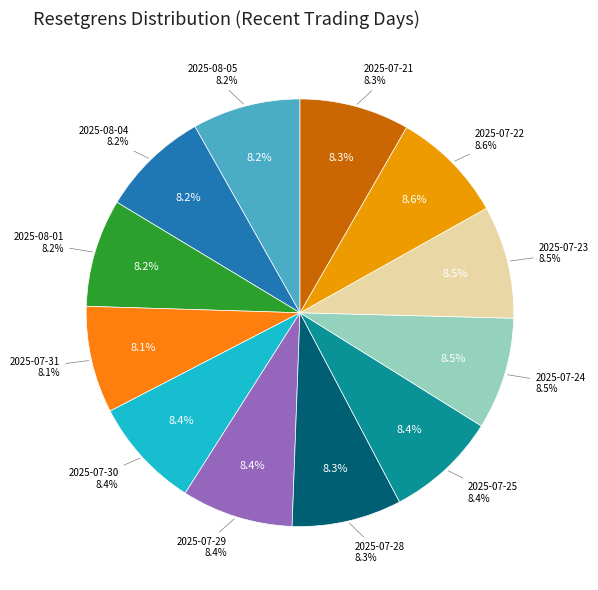

True or false: 2025-07-28 accounts for 8% of the total.

True